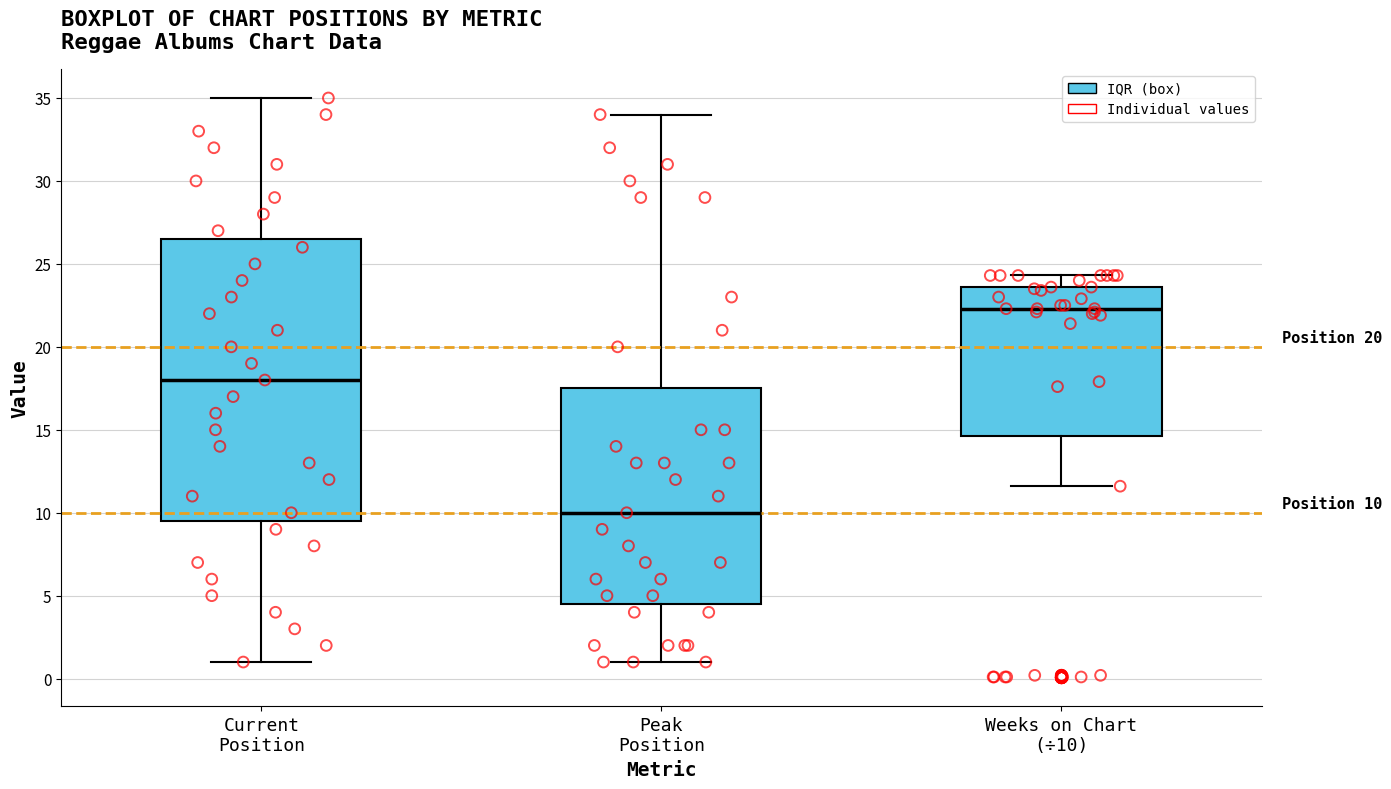

Which box has the lowest median line?

Peak Position